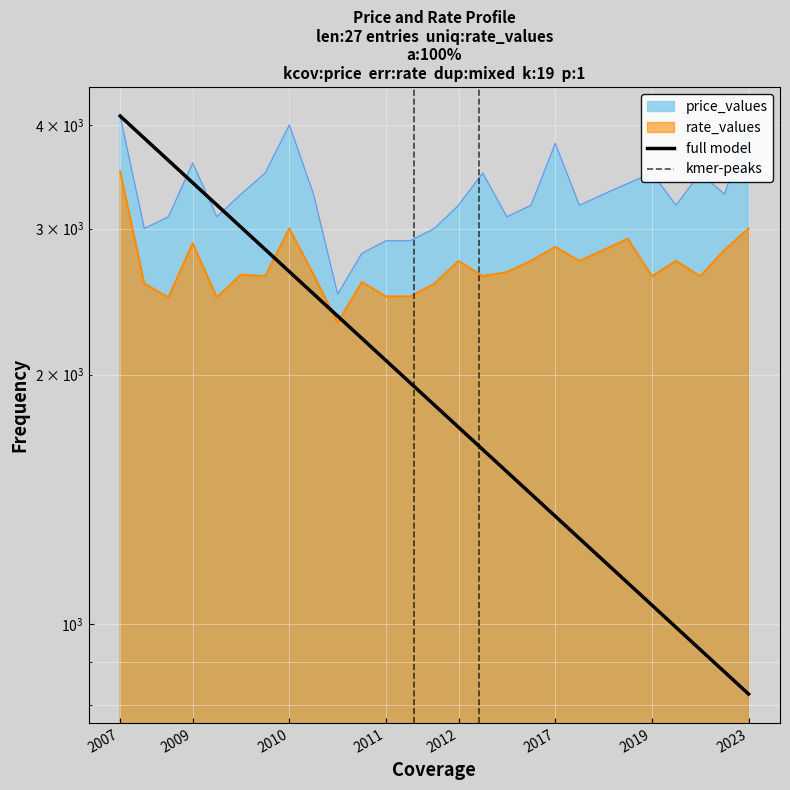

What is the total value across all series at 2007?

7616